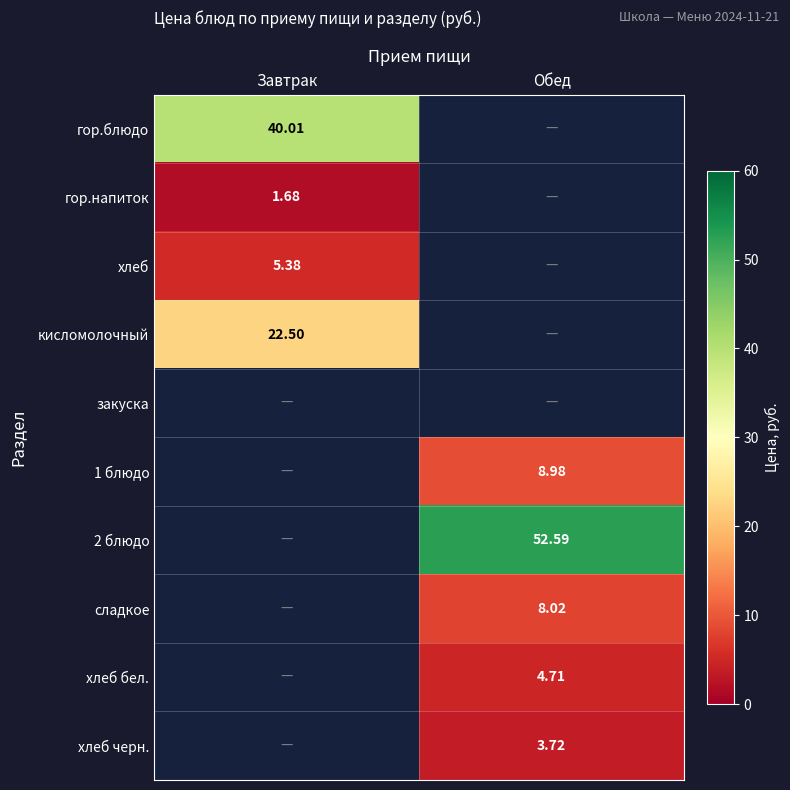

Is the value of сладкое at Обед greater than the value of хлеб at Завтрак?

Yes